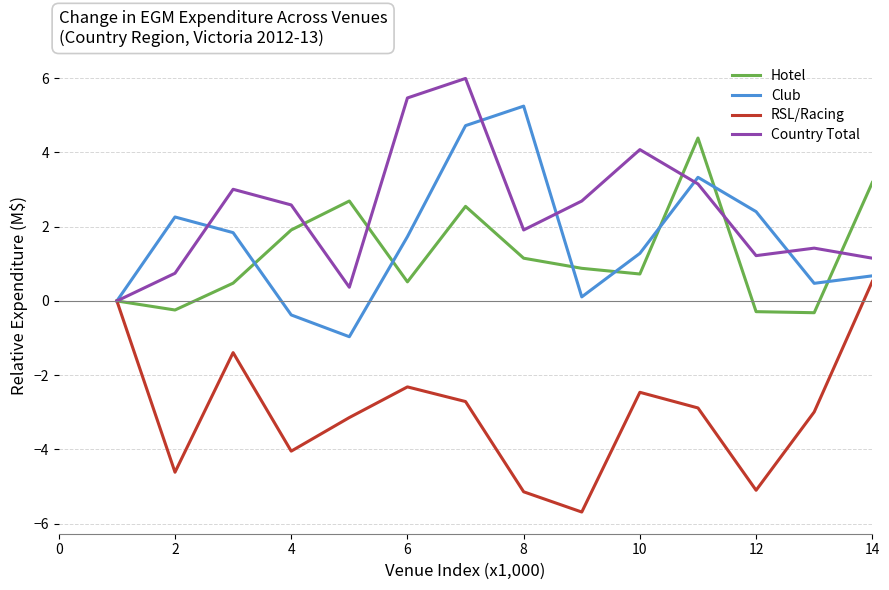

What is the highest value of the Hotel series?

4.4